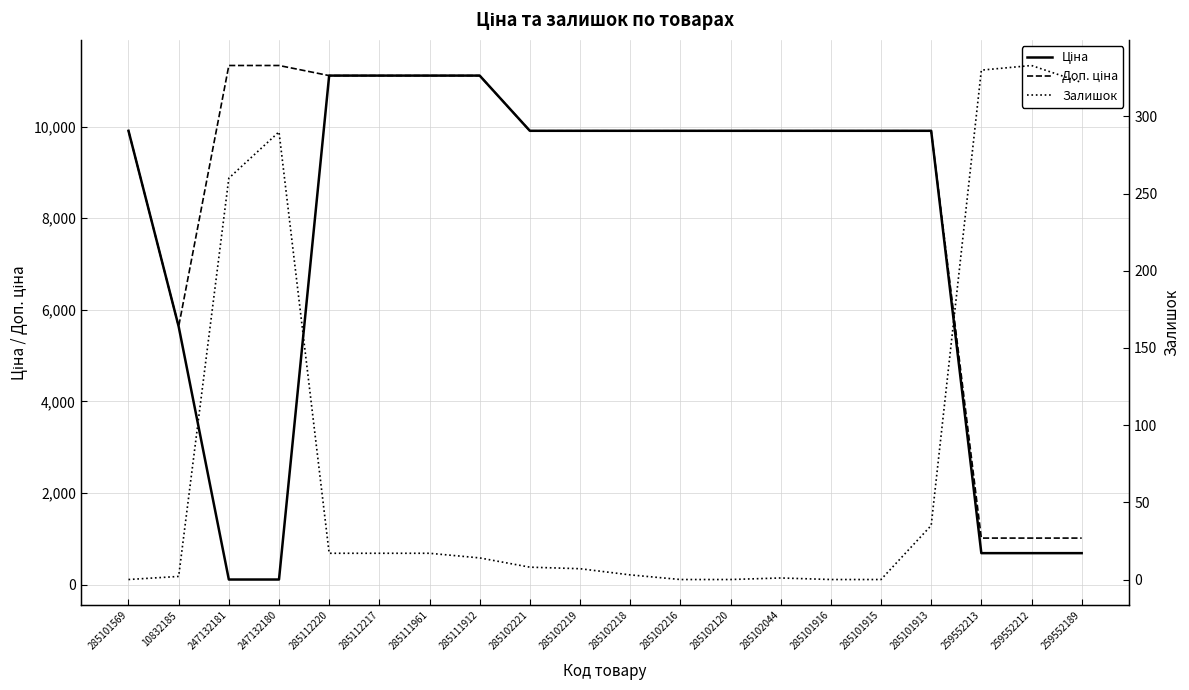

True or false: Доп. ціна and Ціна cross at least once.

False